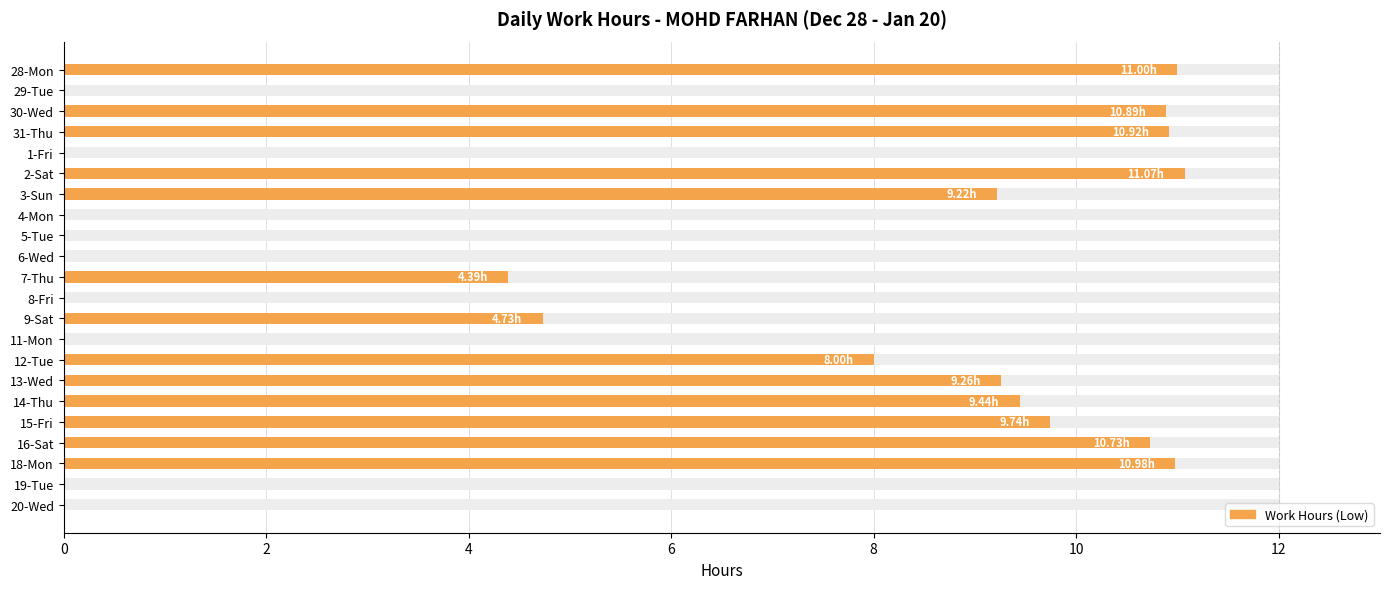

Does the chart contain stacked bars?

No